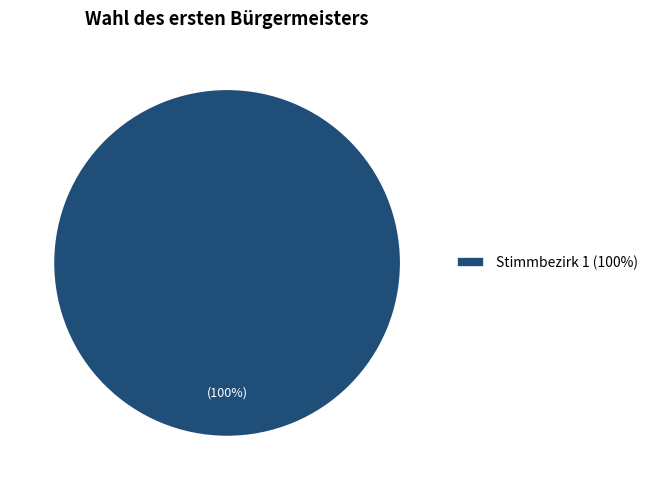

To the nearest percent, what portion does Stimmbezirk 1 (100%) represent?

100%